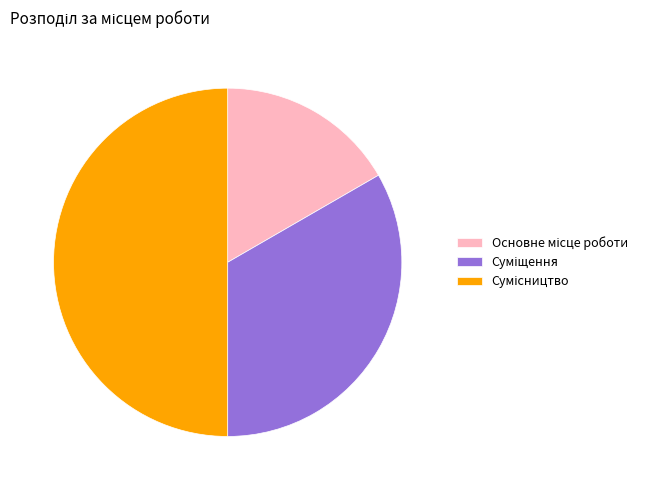

Count the number of slices in the pie.

3